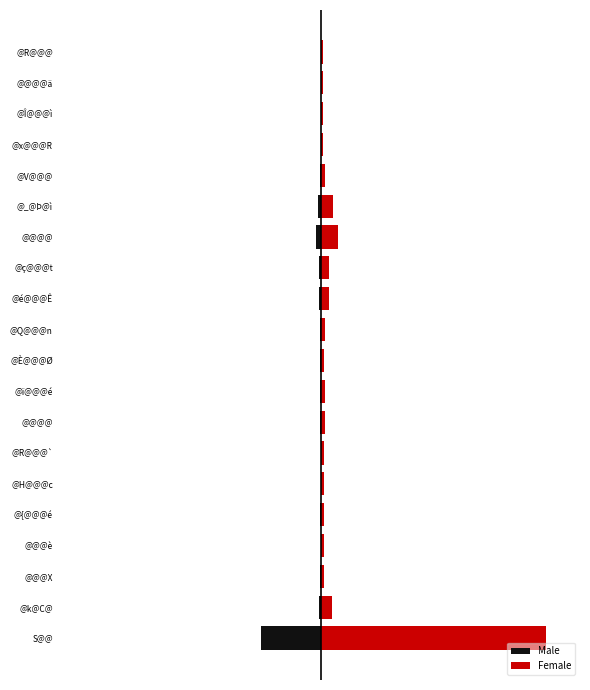

How many distinct data groups are displayed?

2